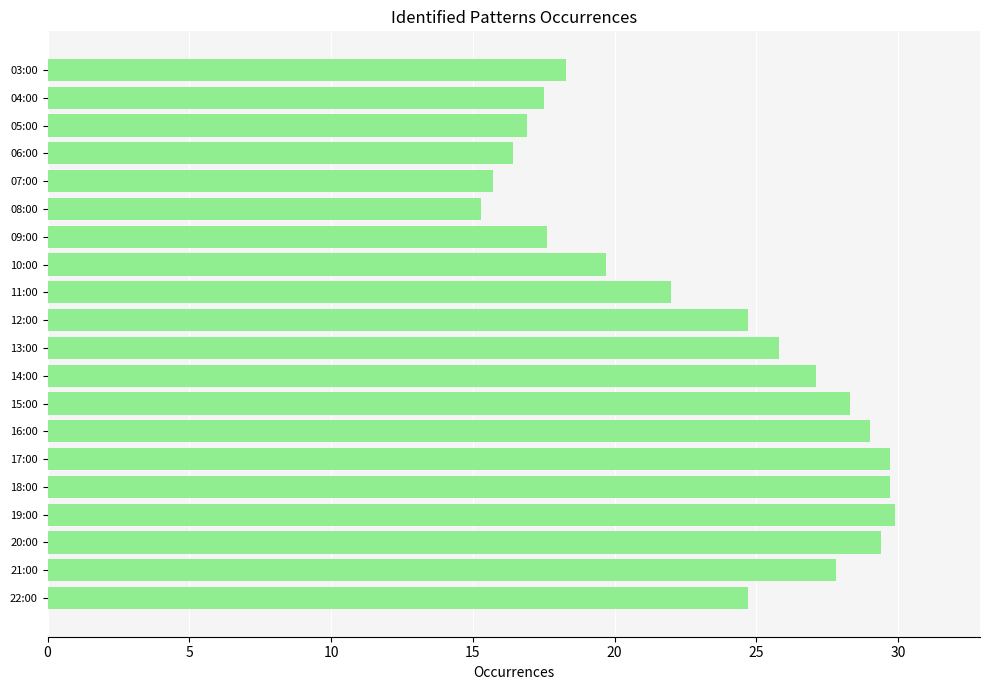

What is the difference between the values at 15:00 and 12:00?

3.6